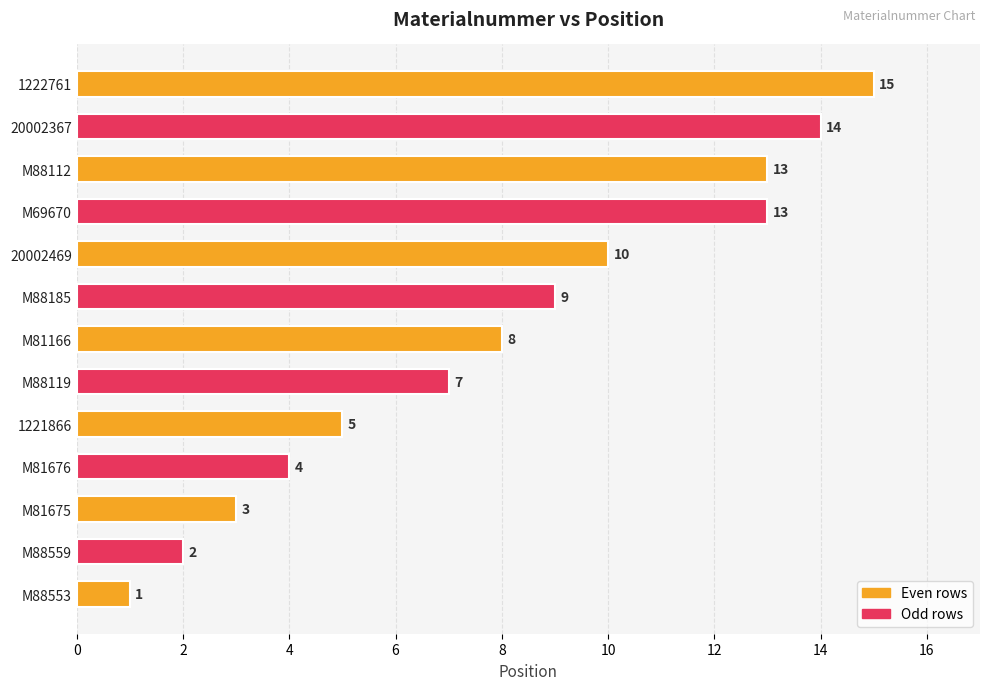

At which label is the value closest to 8?

M81166